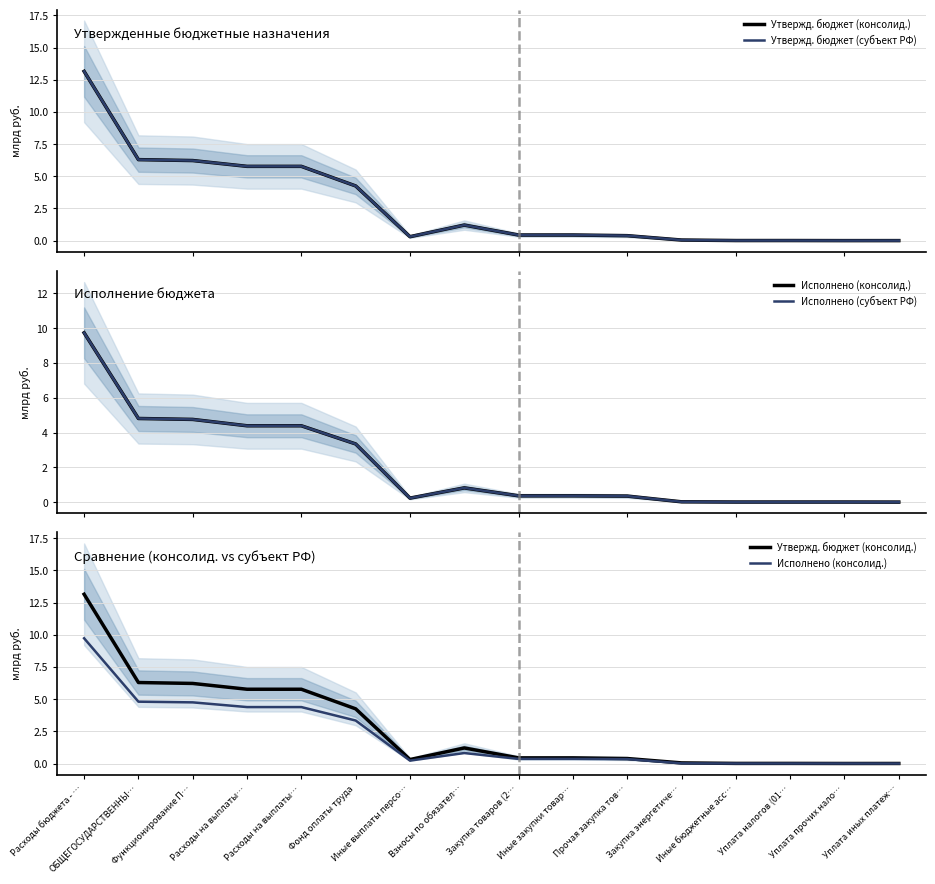

Rank the series by their maximum value, from lowest to highest.

Исполнено (консолид.), Исполнено (субъект РФ), Утвержд. бюджет (консолид.), Утвержд. бюджет (субъект РФ)